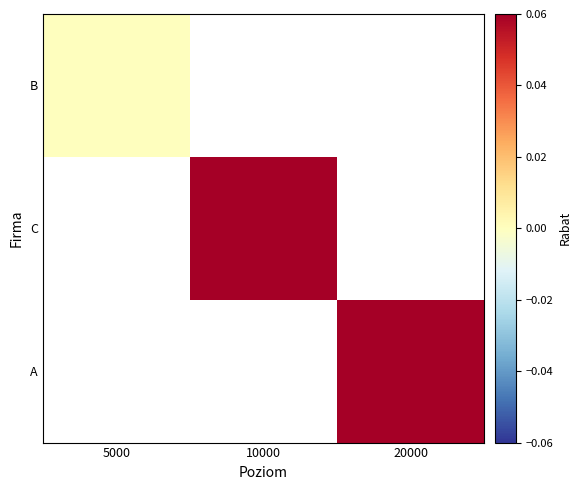

Rank the series at 20000 from lowest to highest value.

B, C, A